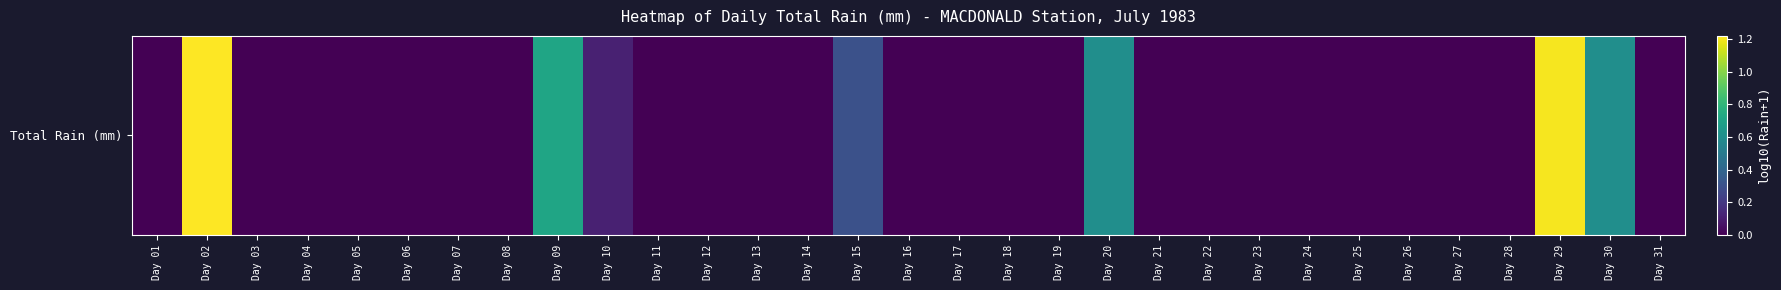

What is the difference between the second highest and second lowest values?

1.2